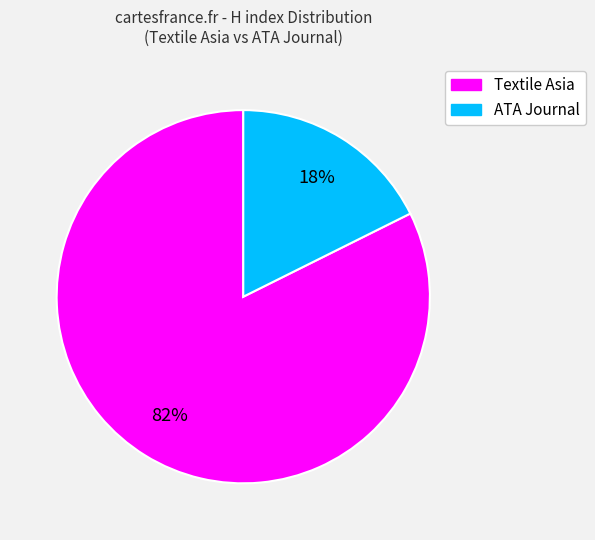

Between ATA Journal and Textile Asia, which is larger?

Textile Asia